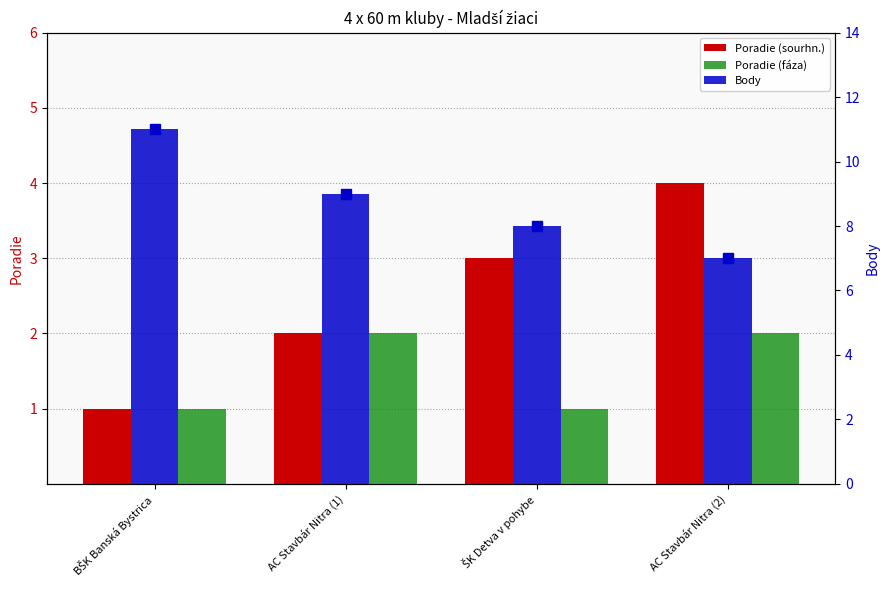

Reading left to right, transcribe all the data shown in this chart.

Poradie (sourhn.): BŠK Banská Bystrica=1	AC Stavbár Nitra (1)=2	ŠK Detva v pohybe=3	AC Stavbár Nitra (2)=4
Poradie (fáza): BŠK Banská Bystrica=1	AC Stavbár Nitra (1)=2	ŠK Detva v pohybe=1	AC Stavbár Nitra (2)=2
Body: BŠK Banská Bystrica=11	AC Stavbár Nitra (1)=9	ŠK Detva v pohybe=8	AC Stavbár Nitra (2)=7